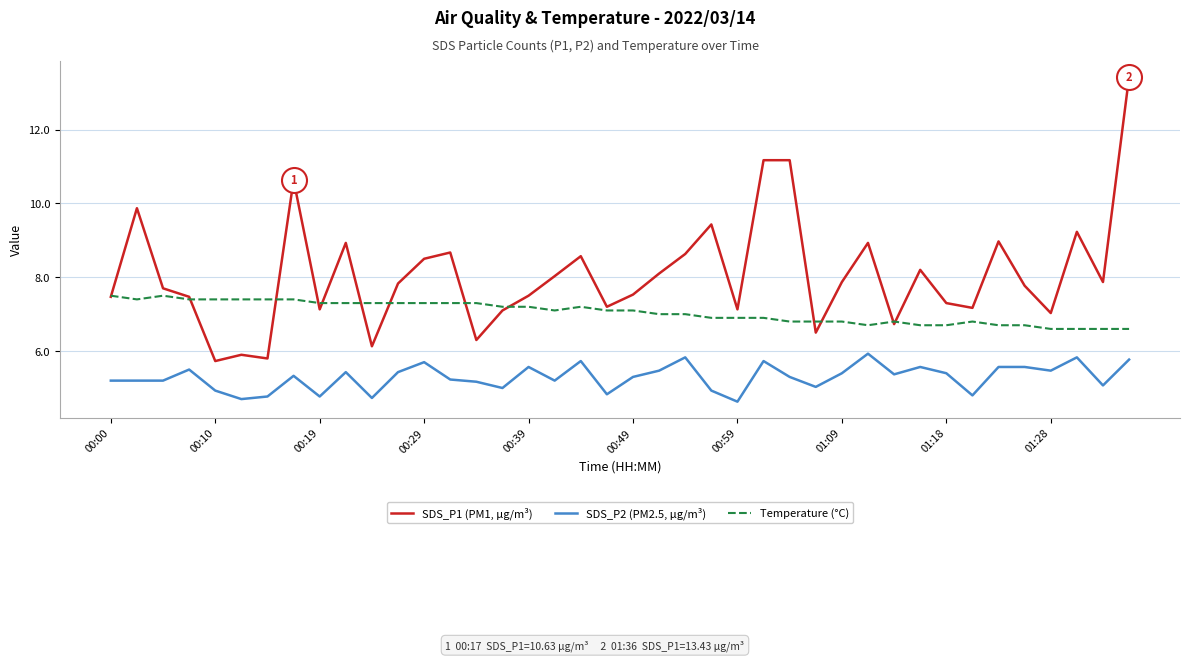

Does the chart display data point markers on the line(s)?

No